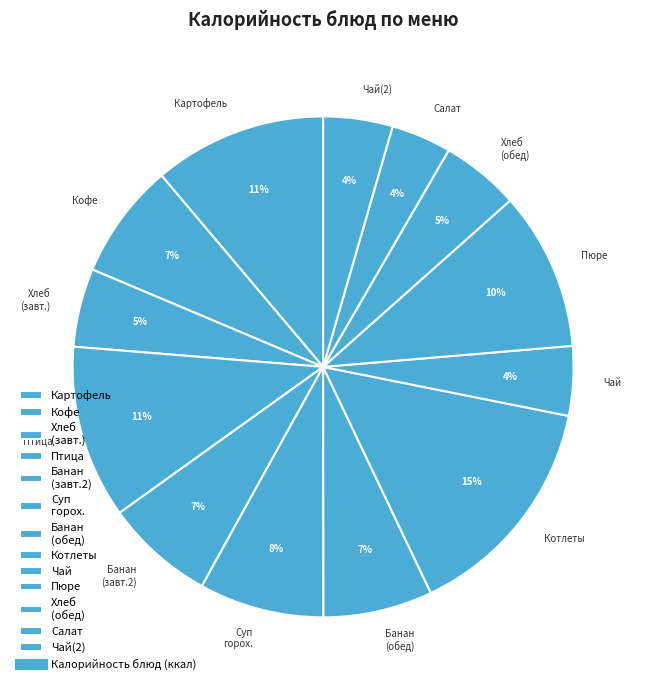

True or false: Птица accounts for 1% of the total.

False